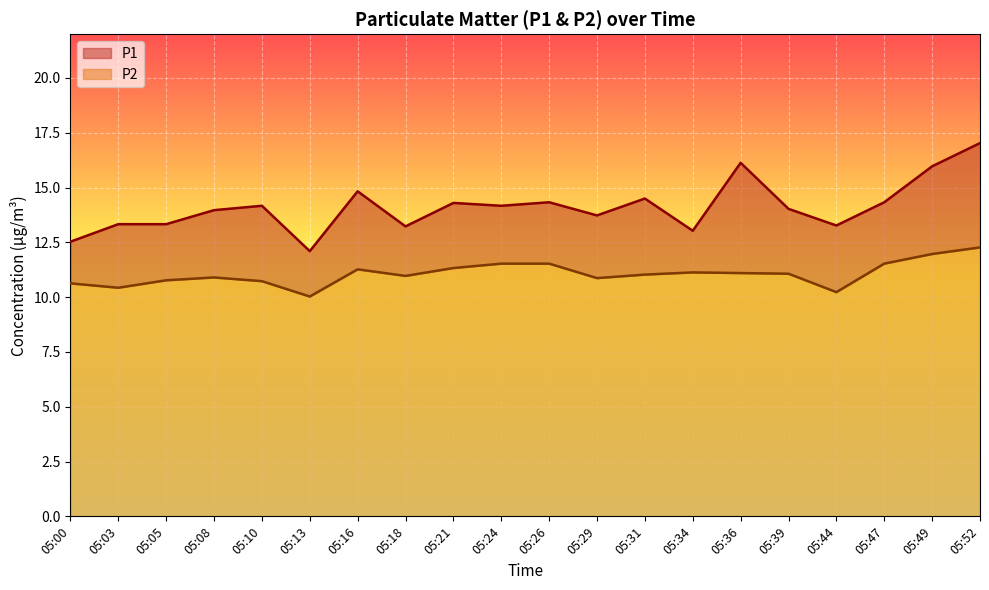

Which series changed the most between 05:36 and 05:39?

P1